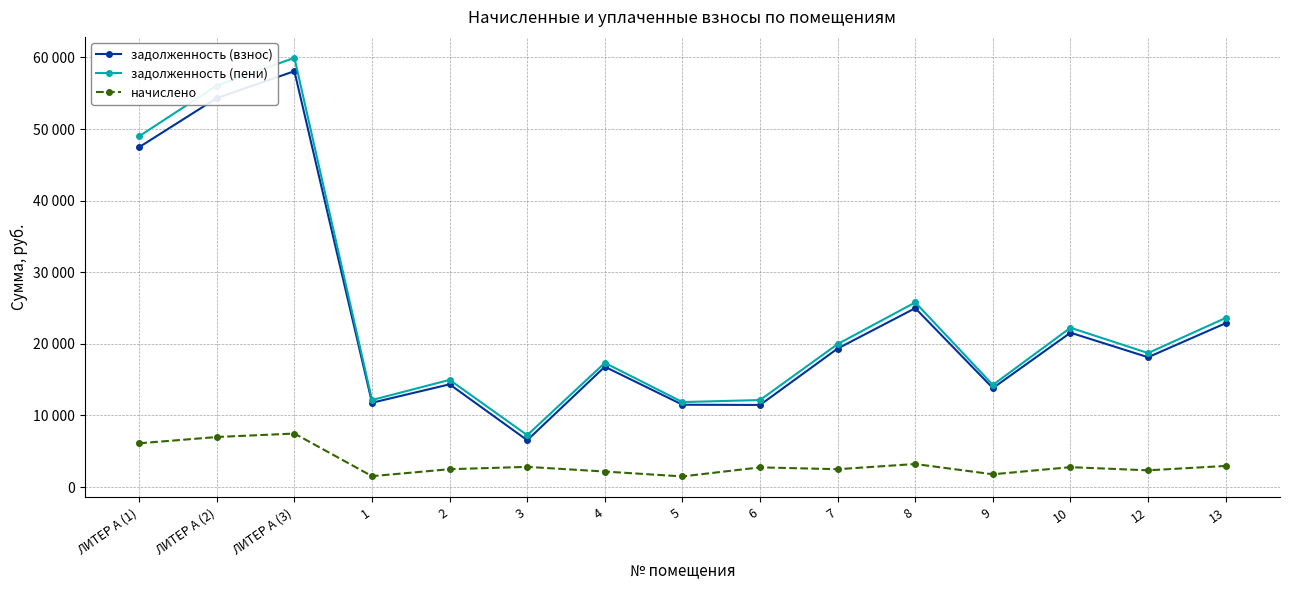

Which series changed the most between 1 and 12?

задолженность (пени)